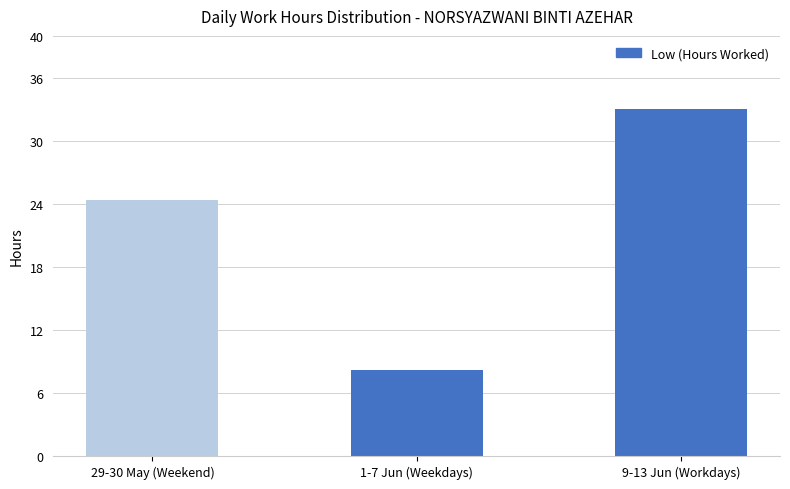

True or false: the data shows 37.9 at 29-30 May (Weekend).

False